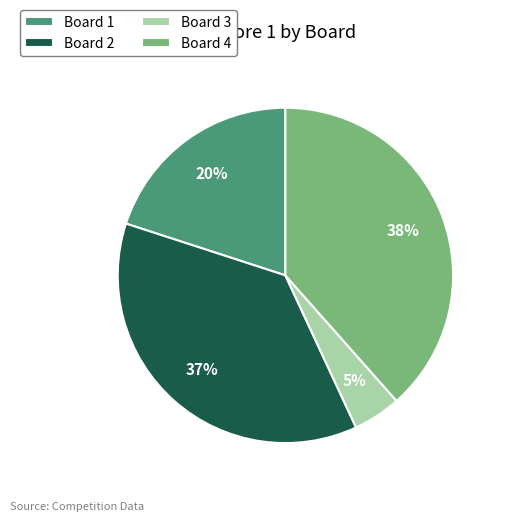

To the nearest percent, what portion does Board 2 represent?

37%